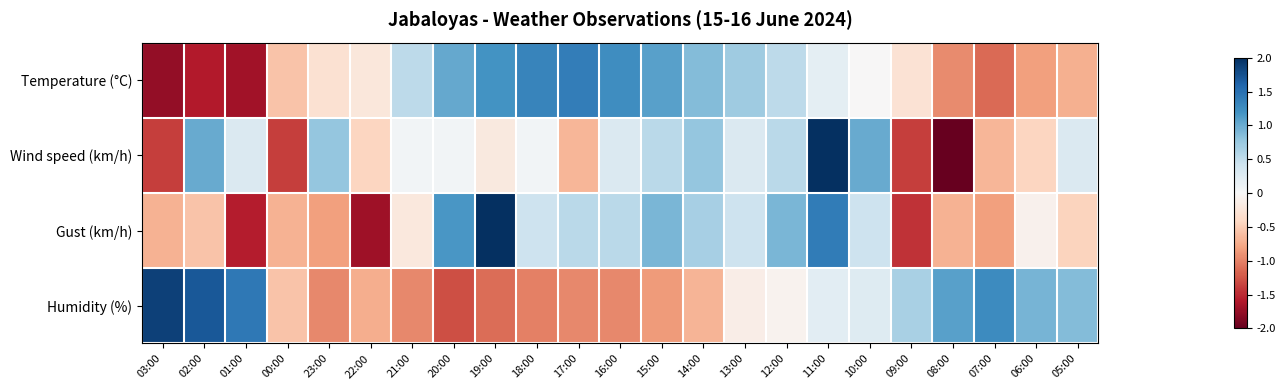

Which category has the highest value across all series?

11:00